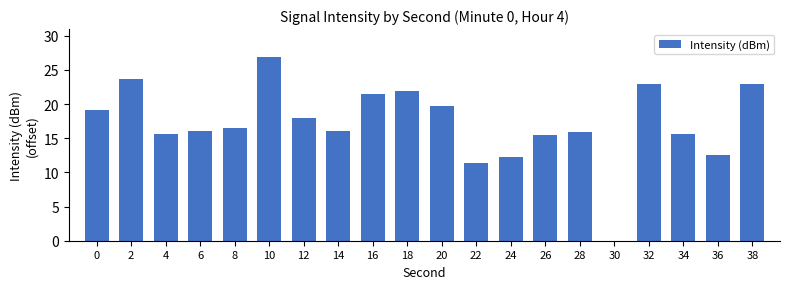

Are the bars horizontal?

No